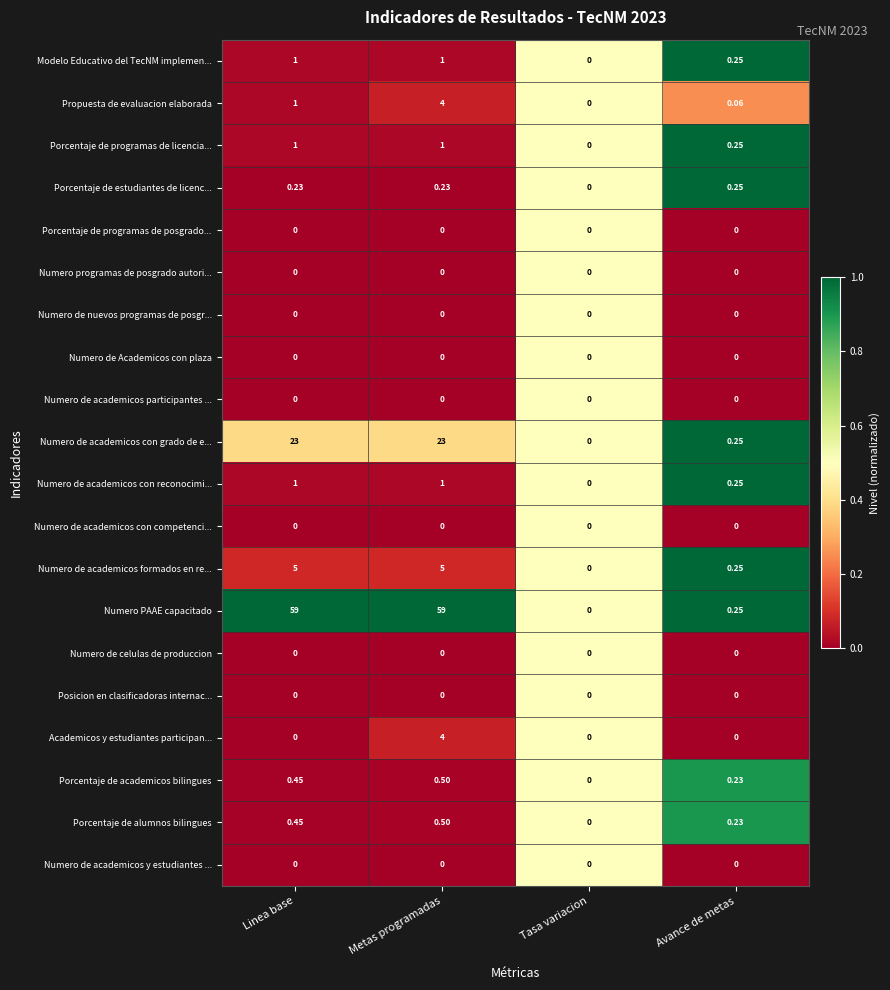

Which series has the widest spread of values?

Numero PAAE capacitado